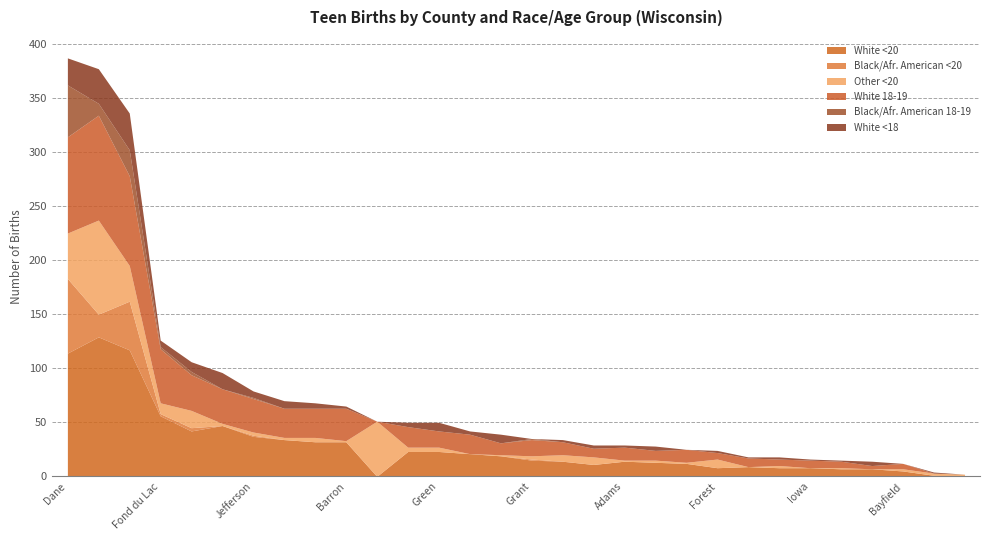

Reading left to right, transcribe all the data shown in this chart.

White <20: Adams=14	Ashland=11	Barron=32	Bayfield=5	Brown=129	Buffalo=8	Burnett=7	Calumet=13	Chippewa=32	Clark=21	Columbia=34	Crawford=12	Dane=114	Dodge=47	Door=9	Douglas=0	Dunn=23	Eau Claire=42	Florence=0	Fond du Lac=56	Forest=8	Grant=15	Green=23	Green Lake=7	Iowa=8	Iron=1	Jackson=14	Jefferson=37	Juneau=19	Kenosha=117
Black/Afr. American <20: Adams=0	Ashland=0	Barron=0	Bayfield=0	Brown=21	Buffalo=0	Burnett=0	Calumet=0	Chippewa=0	Clark=0	Columbia=0	Crawford=0	Dane=69	Dodge=0	Door=0	Douglas=0	Dunn=0	Eau Claire=3	Florence=0	Fond du Lac=2	Forest=0	Grant=1	Green=0	Green Lake=0	Iowa=0	Iron=0	Jackson=0	Jefferson=1	Juneau=0	Kenosha=45
Other <20: Adams=1	Ashland=7	Barron=1	Bayfield=2	Brown=87	Buffalo=2	Burnett=1	Calumet=2	Chippewa=4	Clark=0	Columbia=2	Crawford=1	Dane=42	Dodge=2	Door=0	Douglas=51	Dunn=4	Eau Claire=16	Florence=2	Fond du Lac=10	Forest=8	Grant=3	Green=4	Green Lake=0	Iowa=0	Iron=2	Jackson=6	Jefferson=3	Juneau=1	Kenosha=33
White 18-19: Adams=12	Ashland=8	Barron=30	Bayfield=5	Brown=97	Buffalo=6	Burnett=6	Calumet=9	Chippewa=27	Clark=18	Columbia=27	Crawford=12	Dane=89	Dodge=32	Door=8	Douglas=0	Dunn=19	Eau Claire=33	Florence=0	Fond du Lac=50	Forest=6	Grant=15	Green=15	Green Lake=3	Iowa=7	Iron=0	Jackson=12	Jefferson=31	Juneau=11	Kenosha=83
Black/Afr. American 18-19: Adams=0	Ashland=0	Barron=0	Bayfield=0	Brown=11	Buffalo=0	Burnett=0	Calumet=0	Chippewa=0	Clark=0	Columbia=0	Crawford=0	Dane=48	Dodge=0	Door=0	Douglas=0	Dunn=0	Eau Claire=3	Florence=0	Fond du Lac=2	Forest=0	Grant=1	Green=0	Green Lake=0	Iowa=0	Iron=0	Jackson=0	Jefferson=1	Juneau=0	Kenosha=24
White <18: Adams=2	Ashland=3	Barron=2	Bayfield=0	Brown=32	Buffalo=2	Burnett=1	Calumet=4	Chippewa=5	Clark=3	Columbia=7	Crawford=0	Dane=25	Dodge=15	Door=1	Douglas=0	Dunn=4	Eau Claire=9	Florence=0	Fond du Lac=6	Forest=2	Grant=0	Green=8	Green Lake=4	Iowa=1	Iron=1	Jackson=2	Jefferson=6	Juneau=8	Kenosha=34